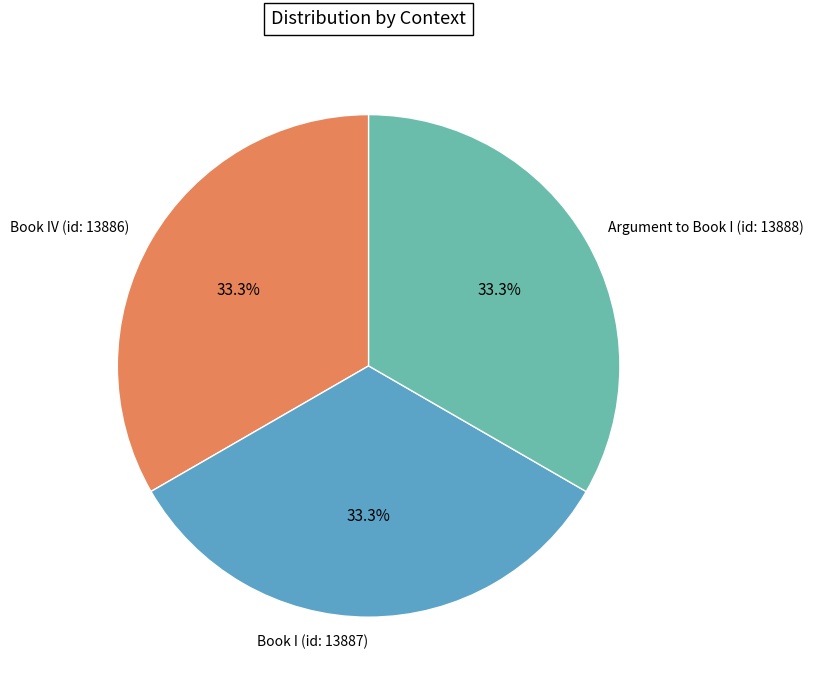

What is the ratio of the value at Book IV (id: 13886) to the value at Argument to Book I (id: 13888)?

1.0